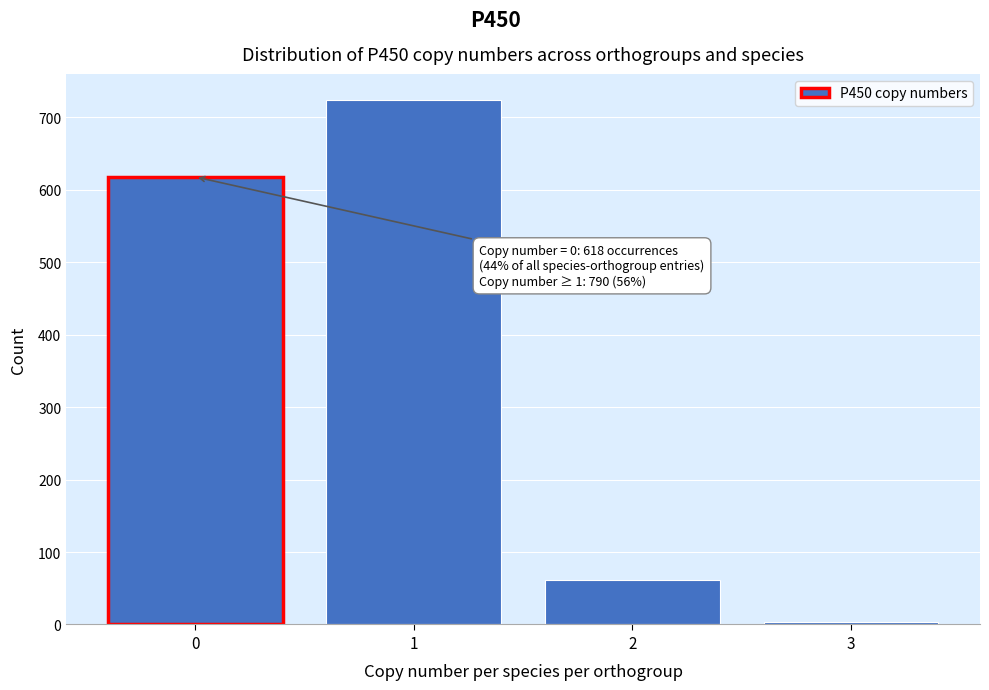

Reading left to right, transcribe all the data shown in this chart.

618	724	62	4